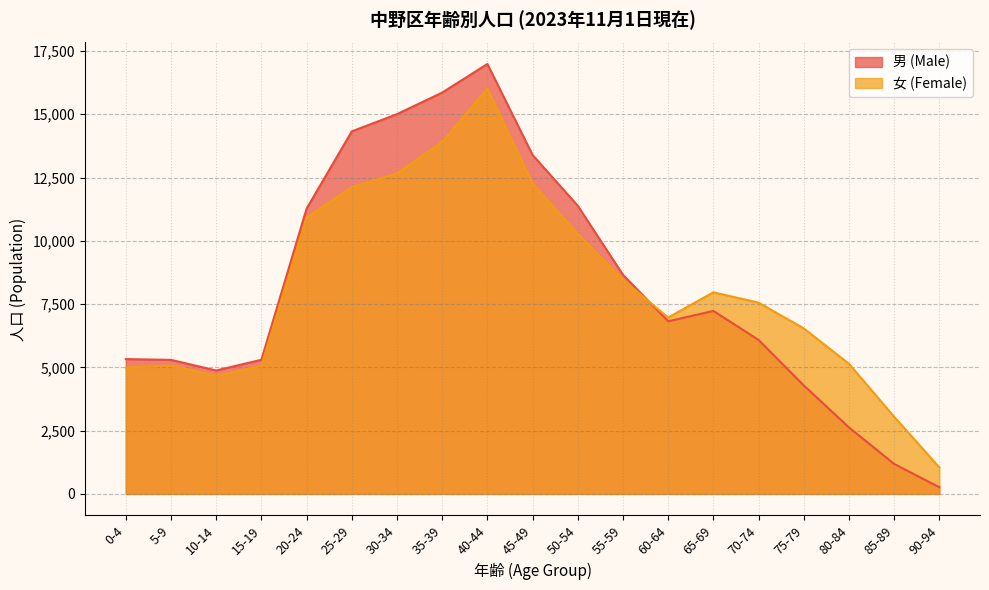

The value of 女 (Female) at 25-29 is 7070. True or false?

False